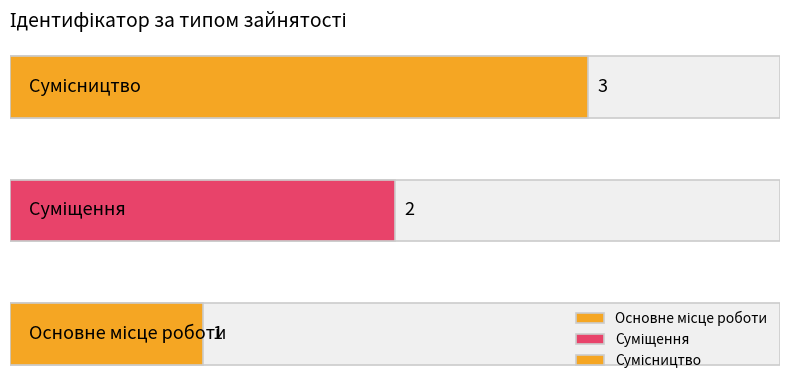

Which label corresponds to the largest value in the chart?

Сумісництво